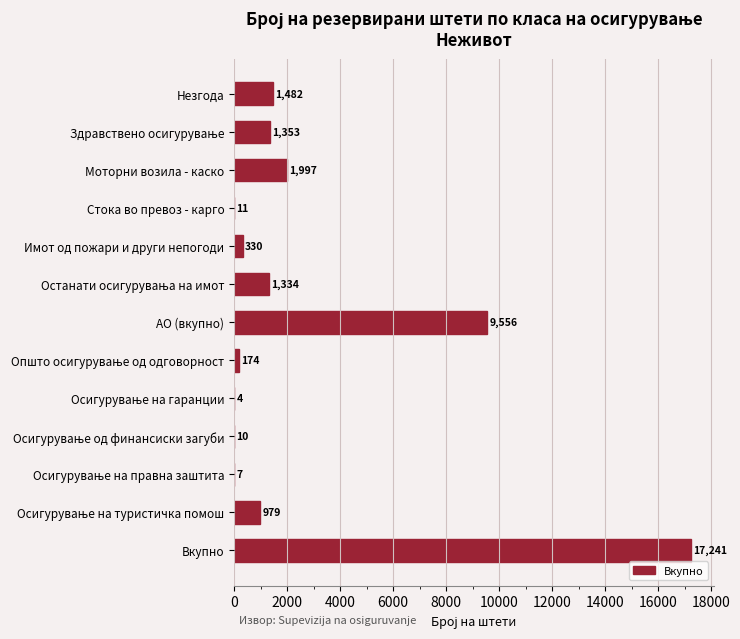

Is it true that the value at АО (вкупно) is 9556?

True